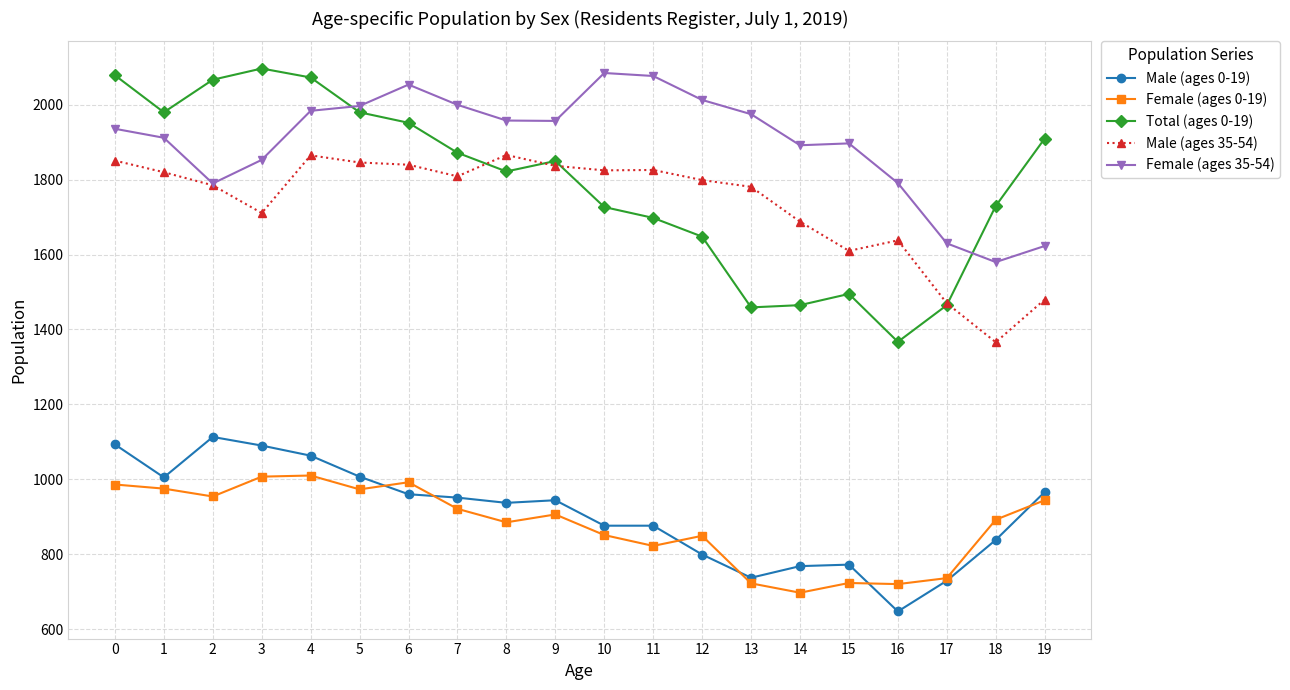

At which category does Total (ages 0-19) reach its first local valley?

1